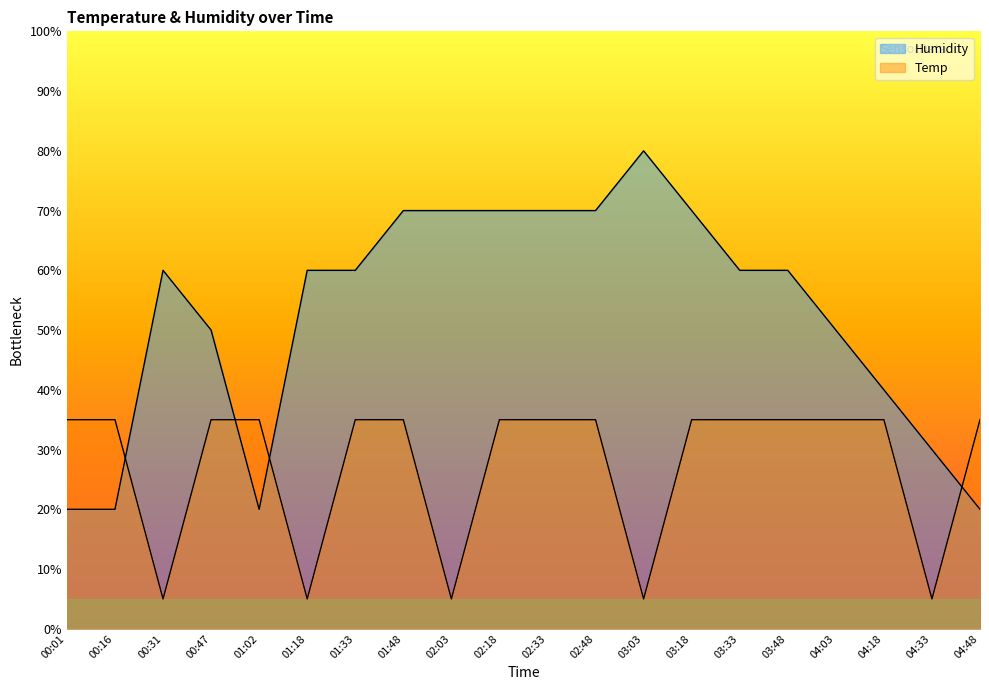

What is the difference between the Temp values at 01:48 and 03:03?

30.0